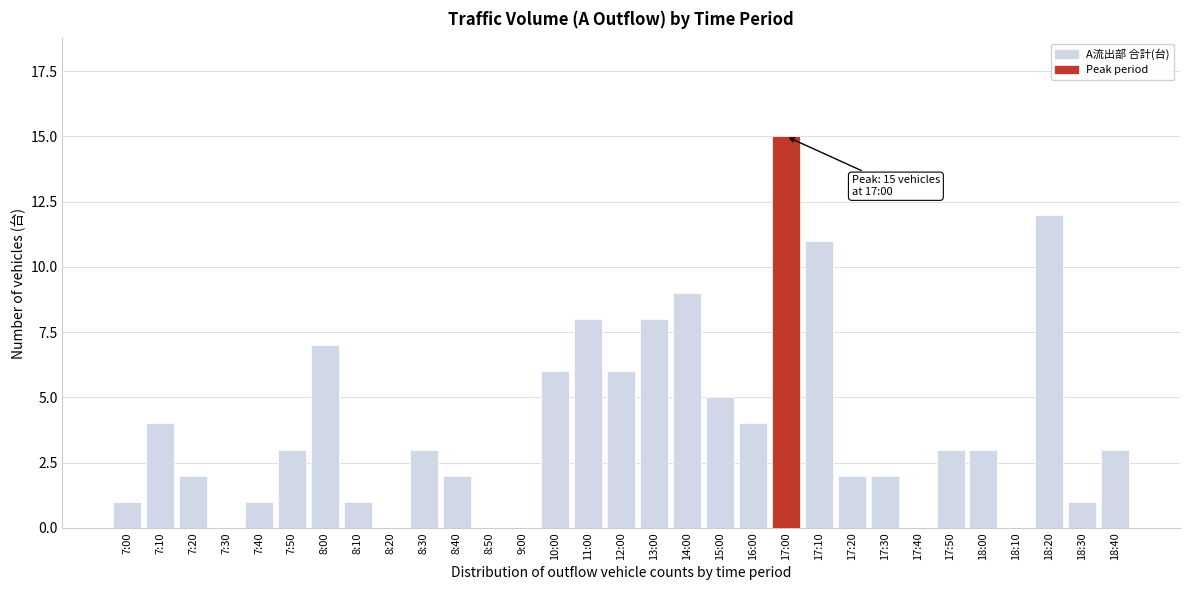

What is the sum of all values?

122